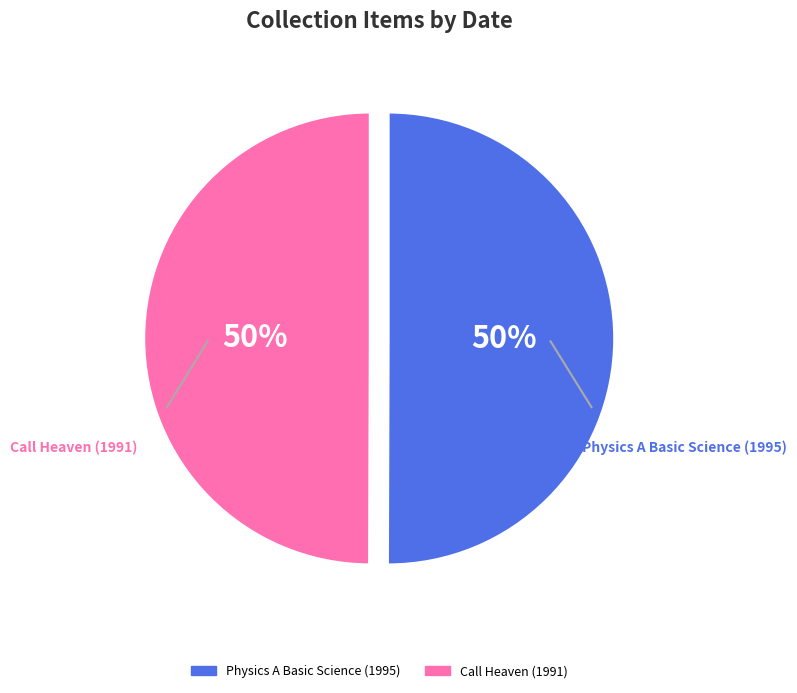

Combined, do Call Heaven (1991) and Physics A Basic Science (1995) account for over 50%?

Yes